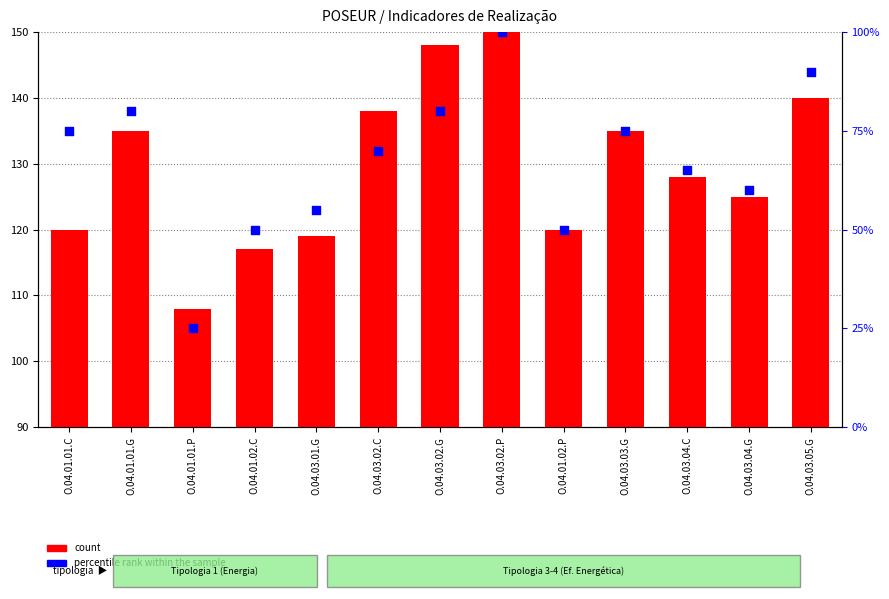

What is the total value across all series at O.04.03.01.G?

174